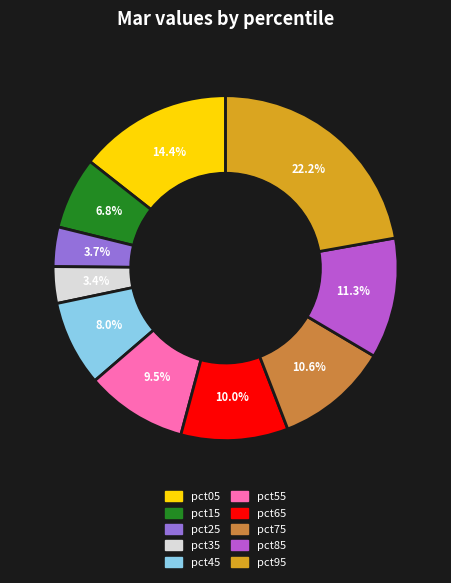

How many segments does this pie chart have?

10